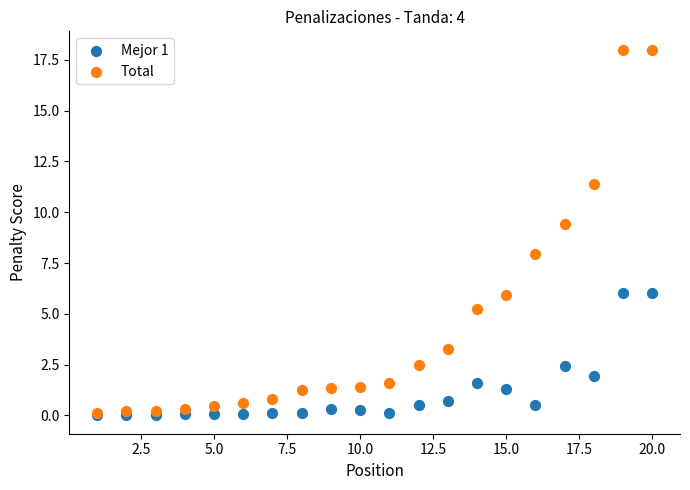

Across all series, what Y value is closest to 9?

9.4